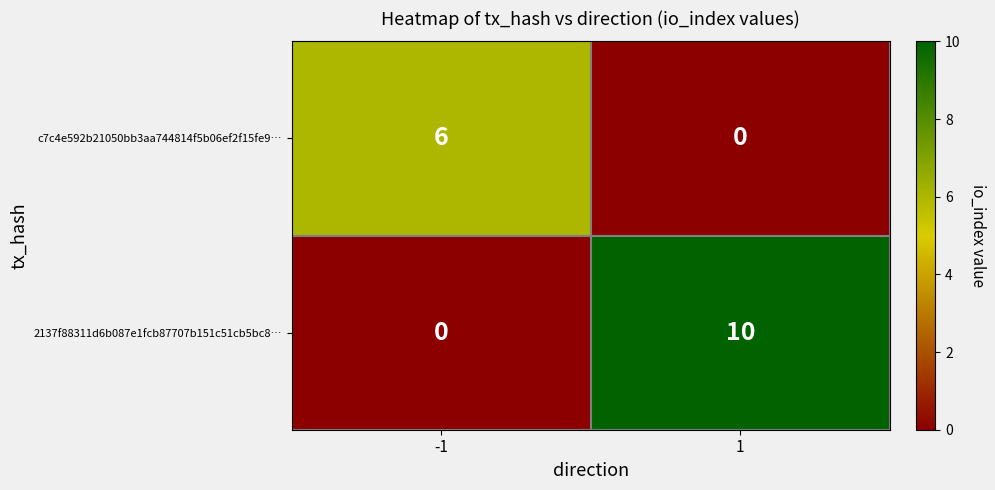

Reading left to right, what are all the values shown in this chart?

c7c4e592b21050bb3aa744814f5b06ef2f15fe9…: -1=6	1=0
2137f88311d6b087e1fcb87707b151c51cb5bc8…: -1=0	1=10